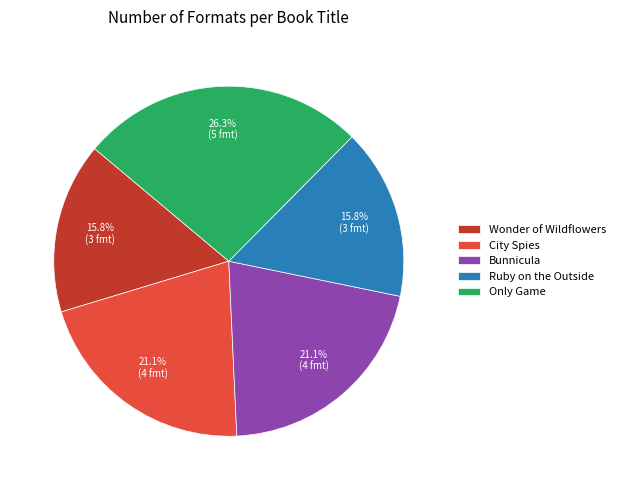

What percentage is NOT represented by Wonder of Wildflowers?

84.2%